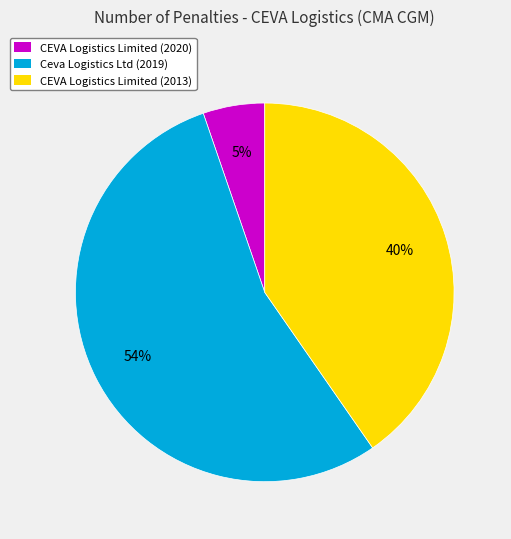

The CEVA Logistics Limited (2013) slice represents 47% of the pie. True or false?

False